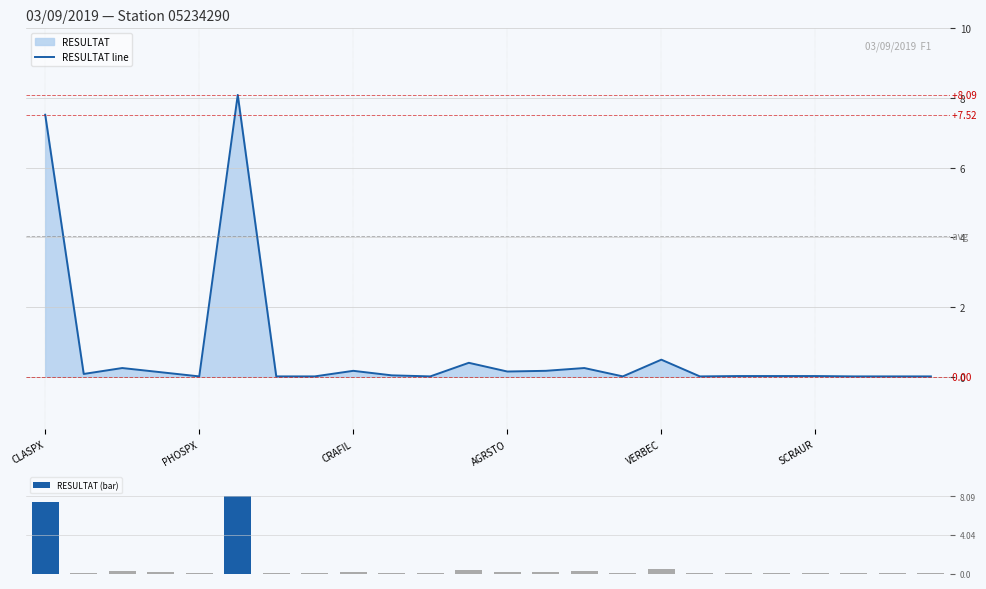

What is the average value of the RESULTAT line series?

0.7